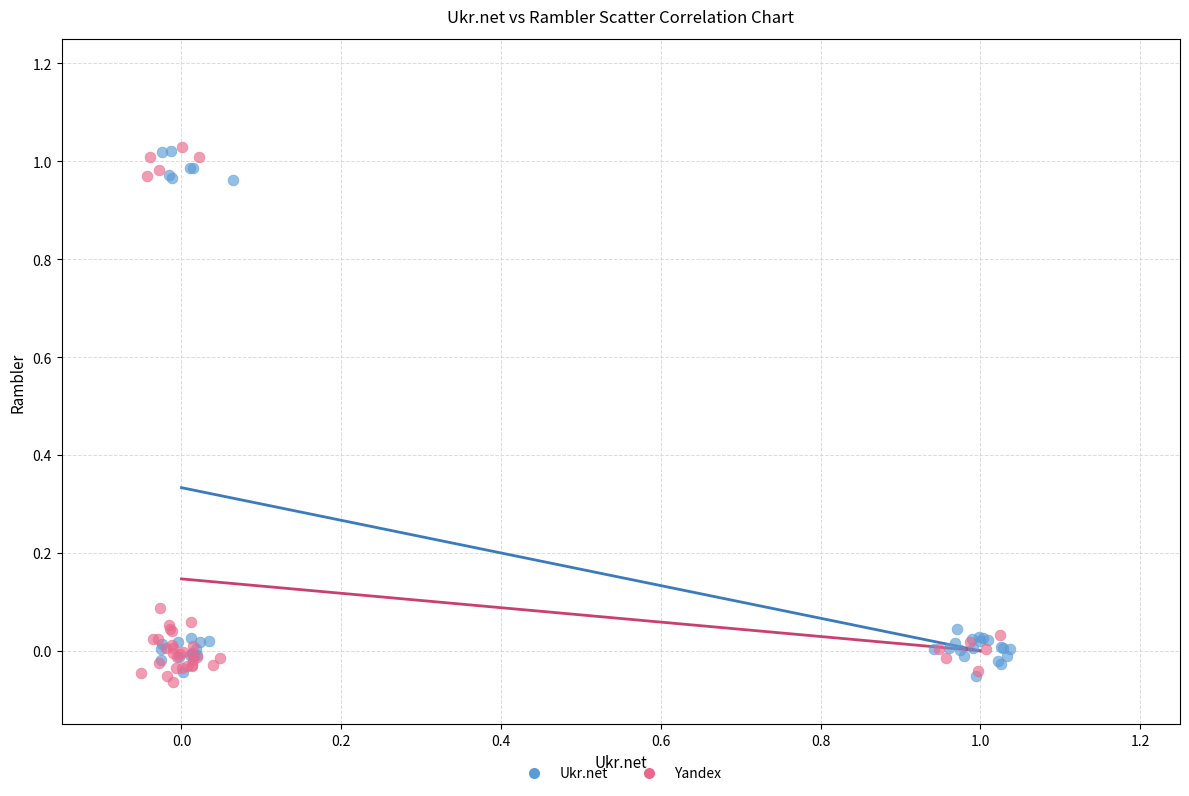

Which series has the largest Y range (max minus min)?

Yandex